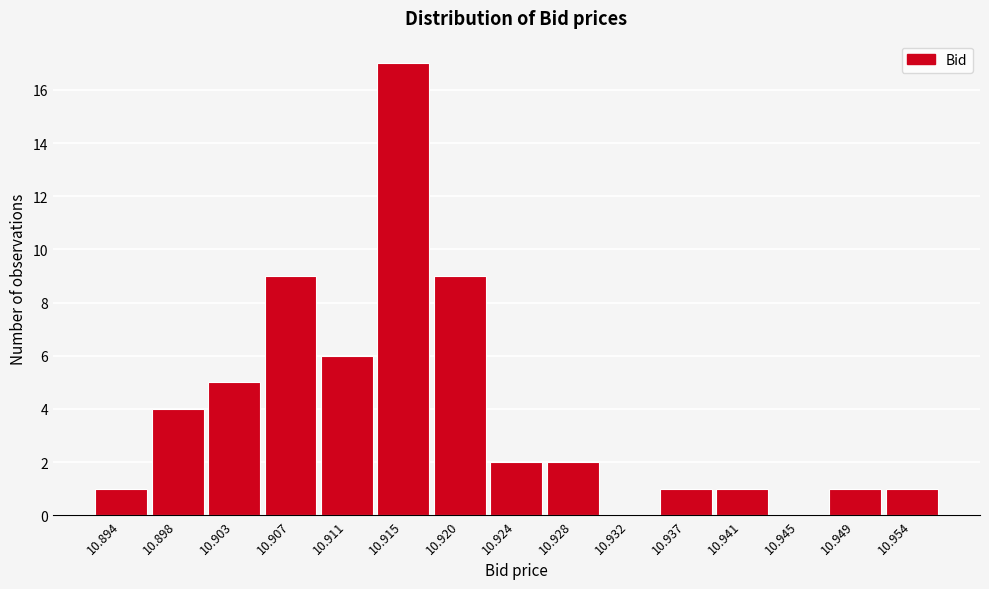

Reading right to left, list all the values displayed in this chart.

10.954=1	10.949=1	10.945=0	10.941=1	10.937=1	10.932=0	10.928=2	10.924=2	10.920=9	10.915=17	10.911=6	10.907=9	10.903=5	10.898=4	10.894=1